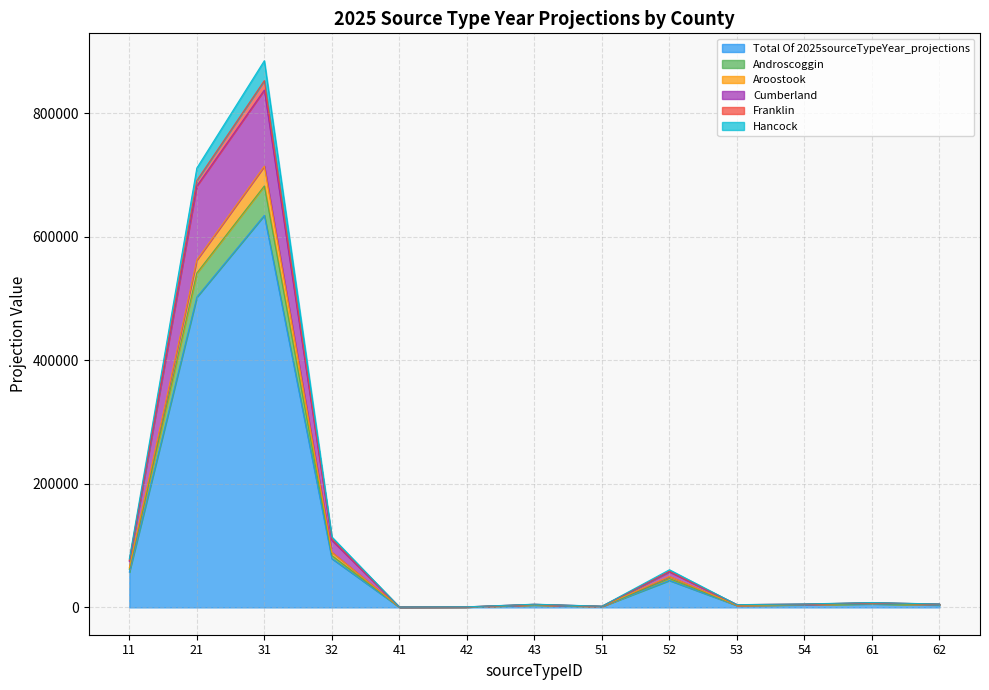

At how many categories does at least one series exceed 785111?

1